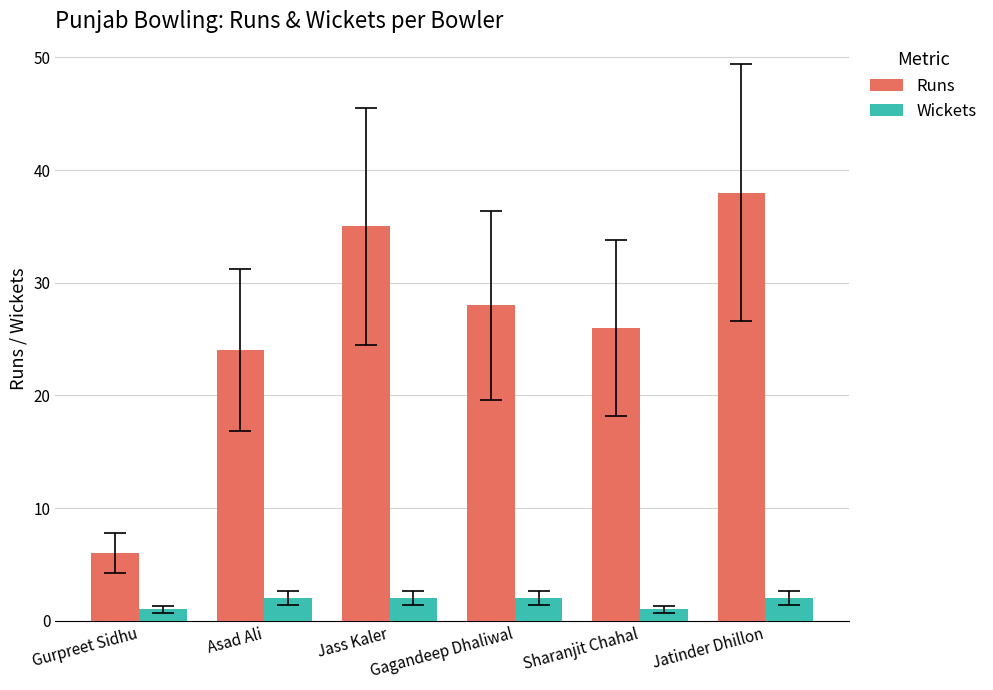

What is the difference between the highest and lowest values at Gurpreet Sidhu?

5